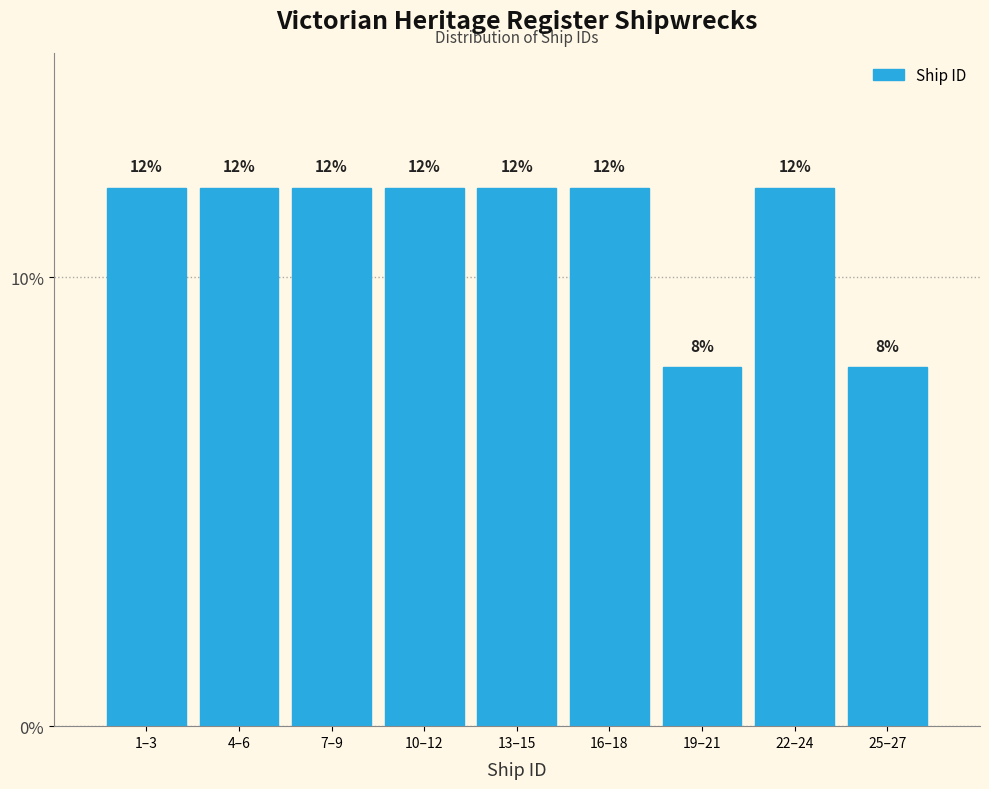

Reading left to right, what are all the values shown in this chart?

1–3=12	4–6=12	7–9=12	10–12=12	13–15=12	16–18=12	19–21=8	22–24=12	25–27=8